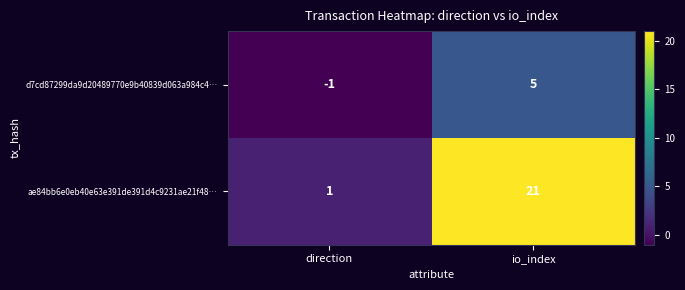

The d7cd87299da9d20489770e9b40839d063a984c4… series shows 5 at io_index. True or false?

True